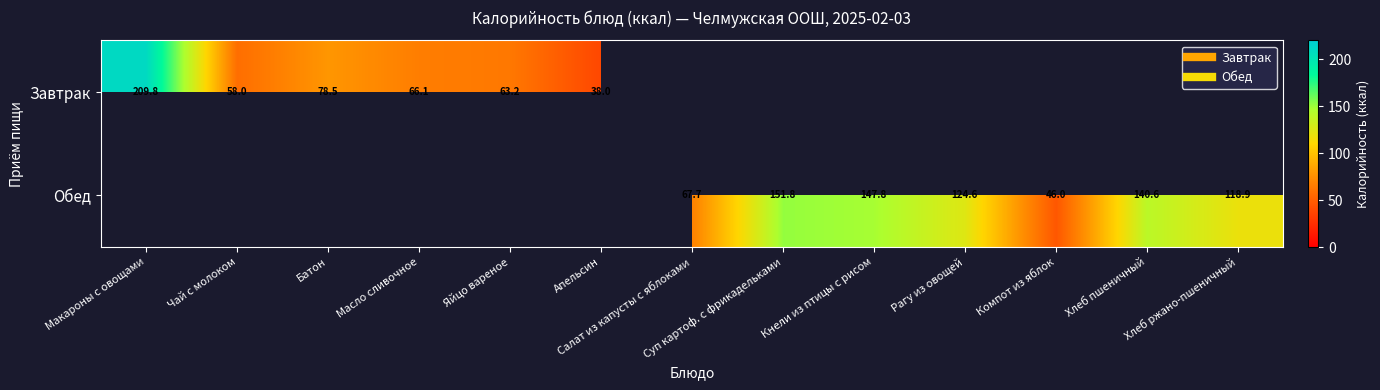

Which category has the lowest value across all series?

Апельсин